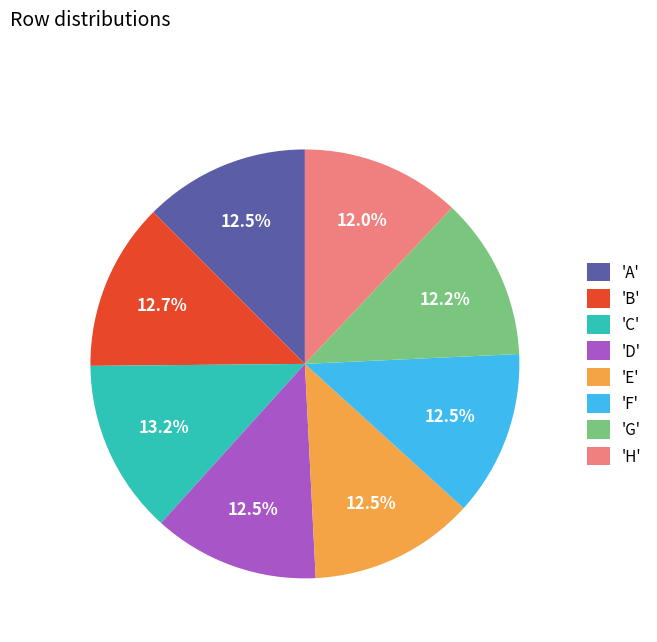

Count the number of slices in the pie.

8